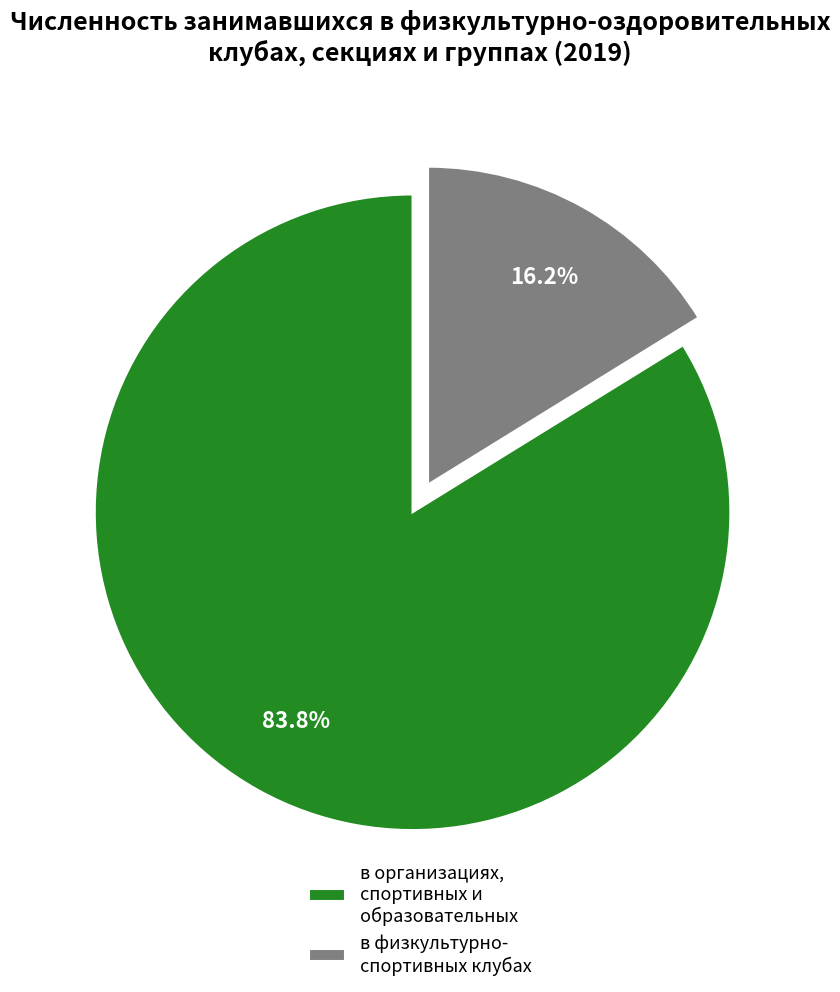

Rank the categories by value from lowest to highest.

в физкультурно- спортивных клубах, в организациях, спортивных и образовательных